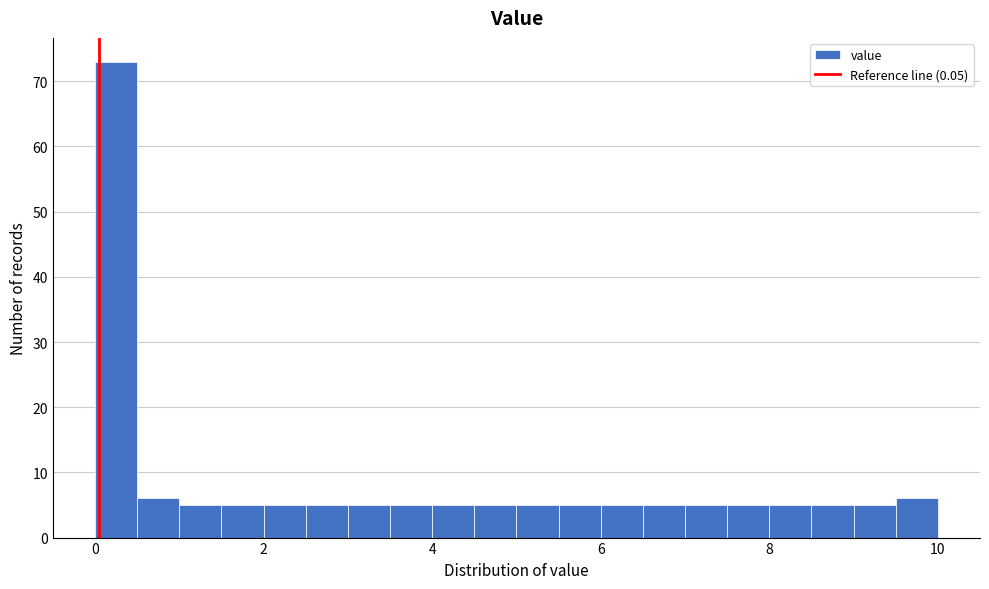

Read against the x-axis, roughly where is the centre of the tallest bar?

0.2